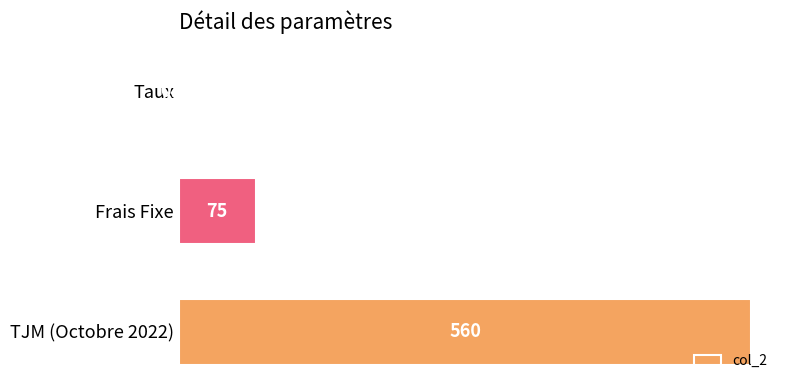

What is the sum of the values at Frais Fixe and TJM (Octobre 2022)?

635.0